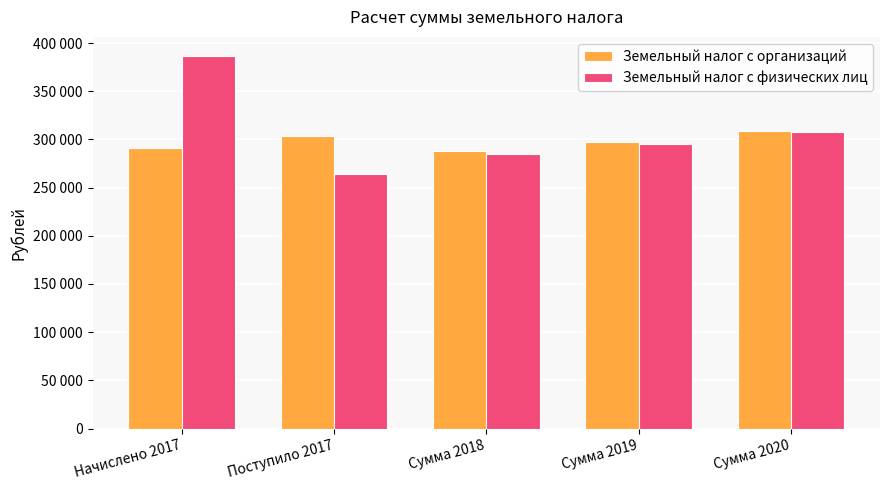

At which category is the sum across all series the highest?

Начислено 2017